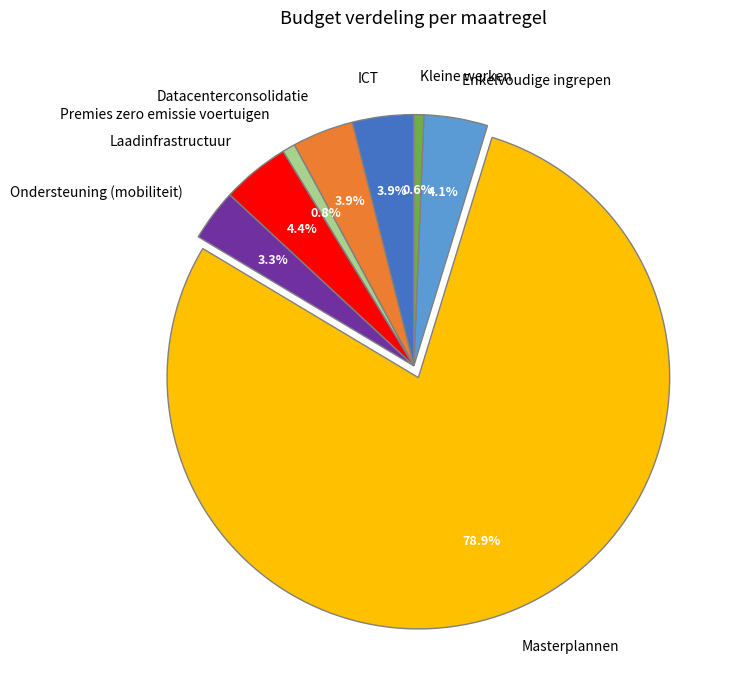

Which category has the biggest portion of the pie?

Masterplannen